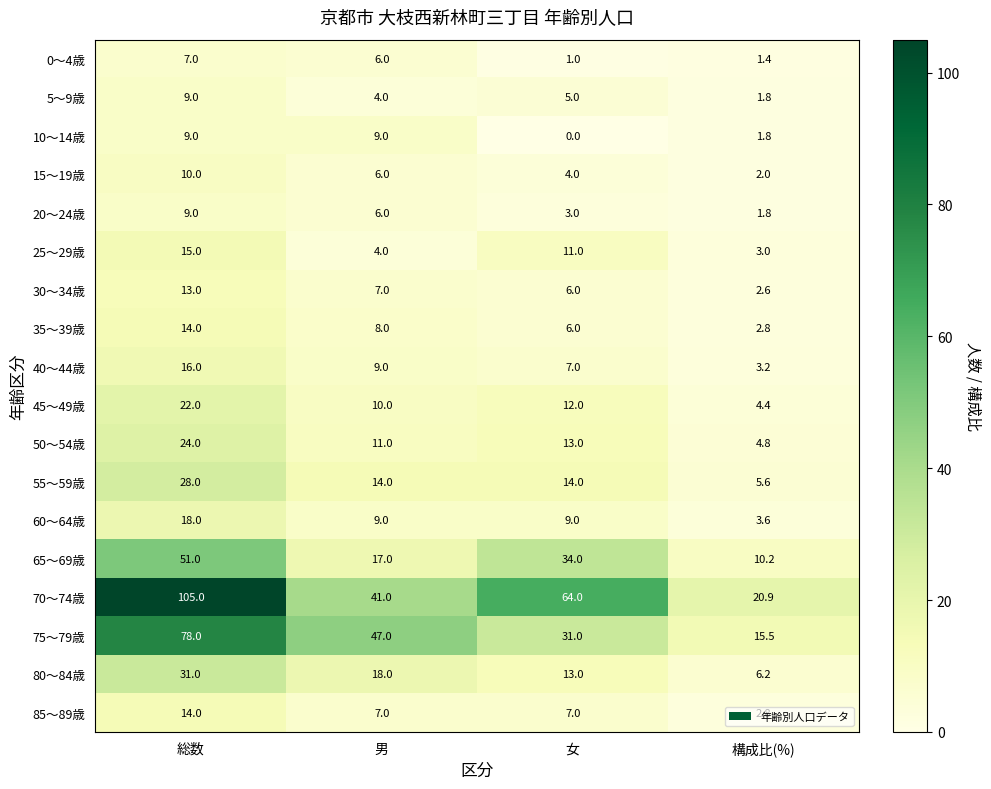

The 0～4歳 series shows 1.0 at 女. True or false?

True